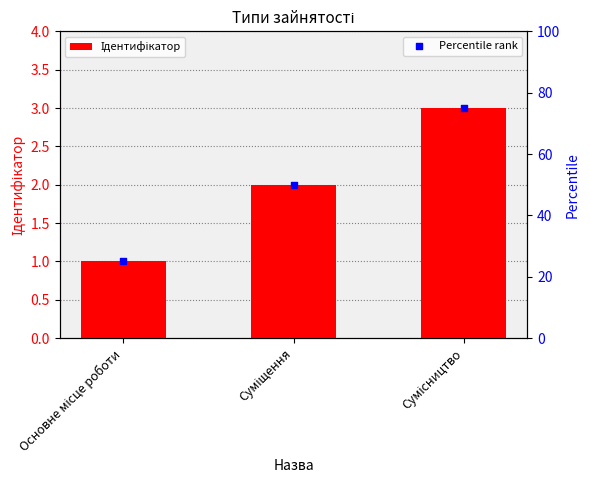

What are all the series names shown in the legend?

Ідентифікатор, Percentile rank